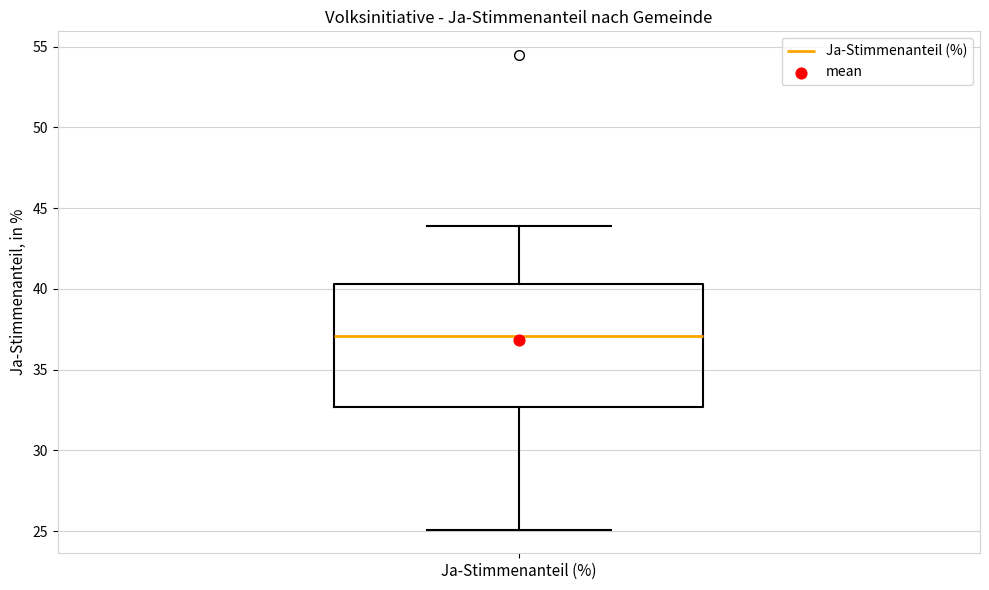

Where is the upper edge of the box for Ja-Stimmenanteil (%) on the y-axis? The values are not printed on the chart, so give them approximately, as read against the axis.

40.5